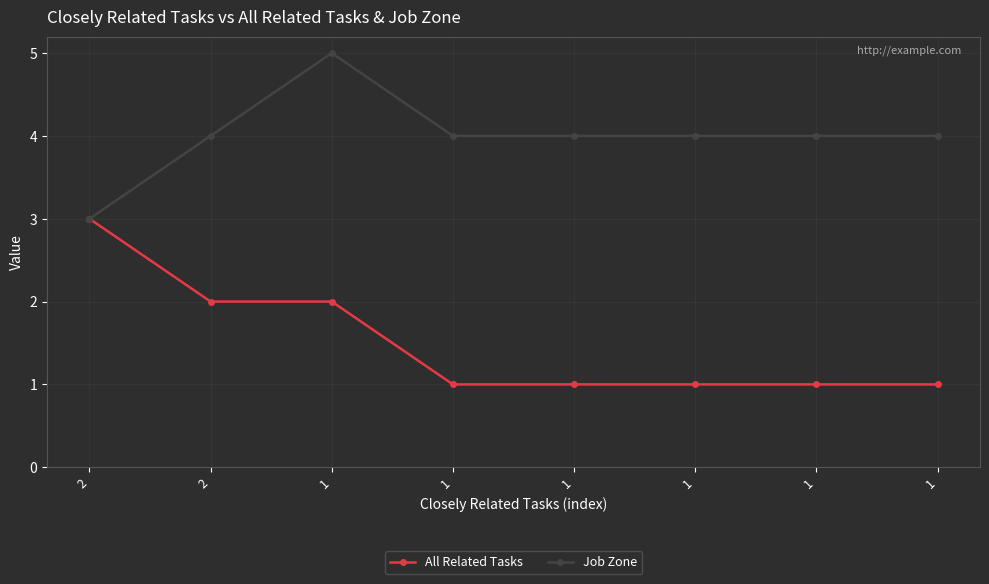

What are all the series names shown in the legend?

All Related Tasks, Job Zone